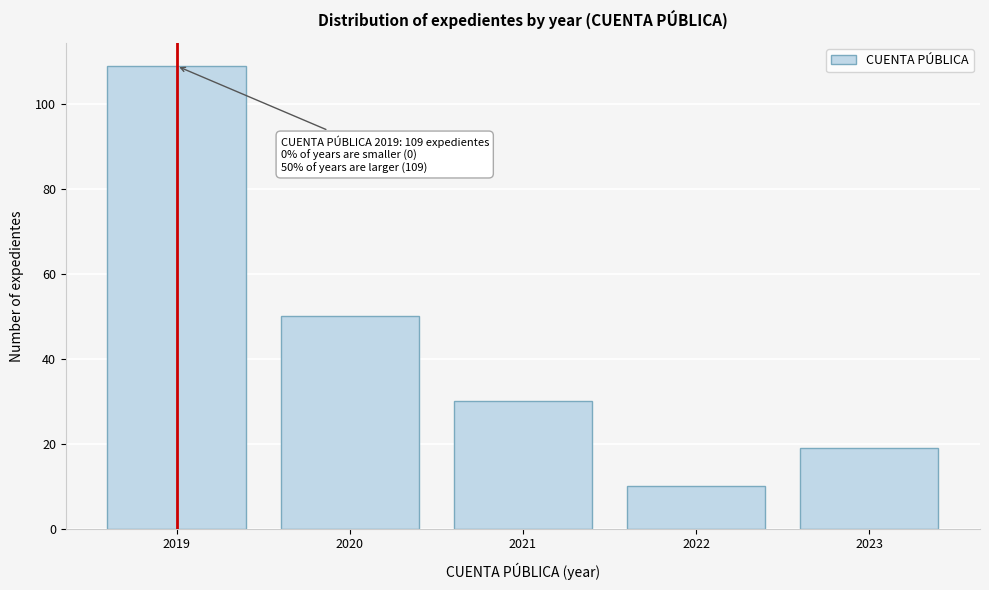

Reading left to right, what are all the values shown in this chart?

109	50	30	10	19